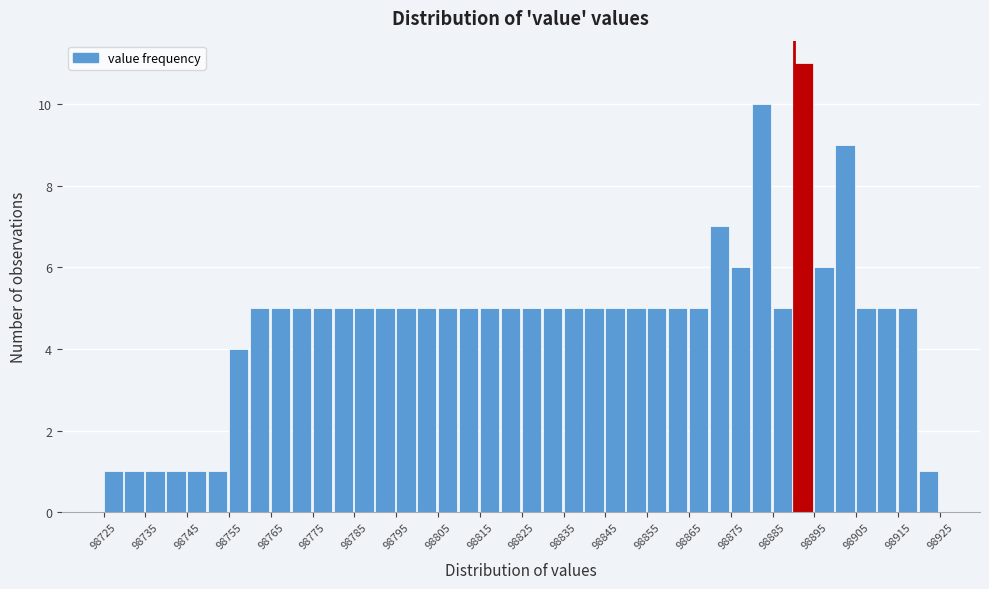

How tall is the bar that spans 98845 to 98850 on the x-axis? The values are not printed on the chart, so give them approximately, as read against the axis.

5